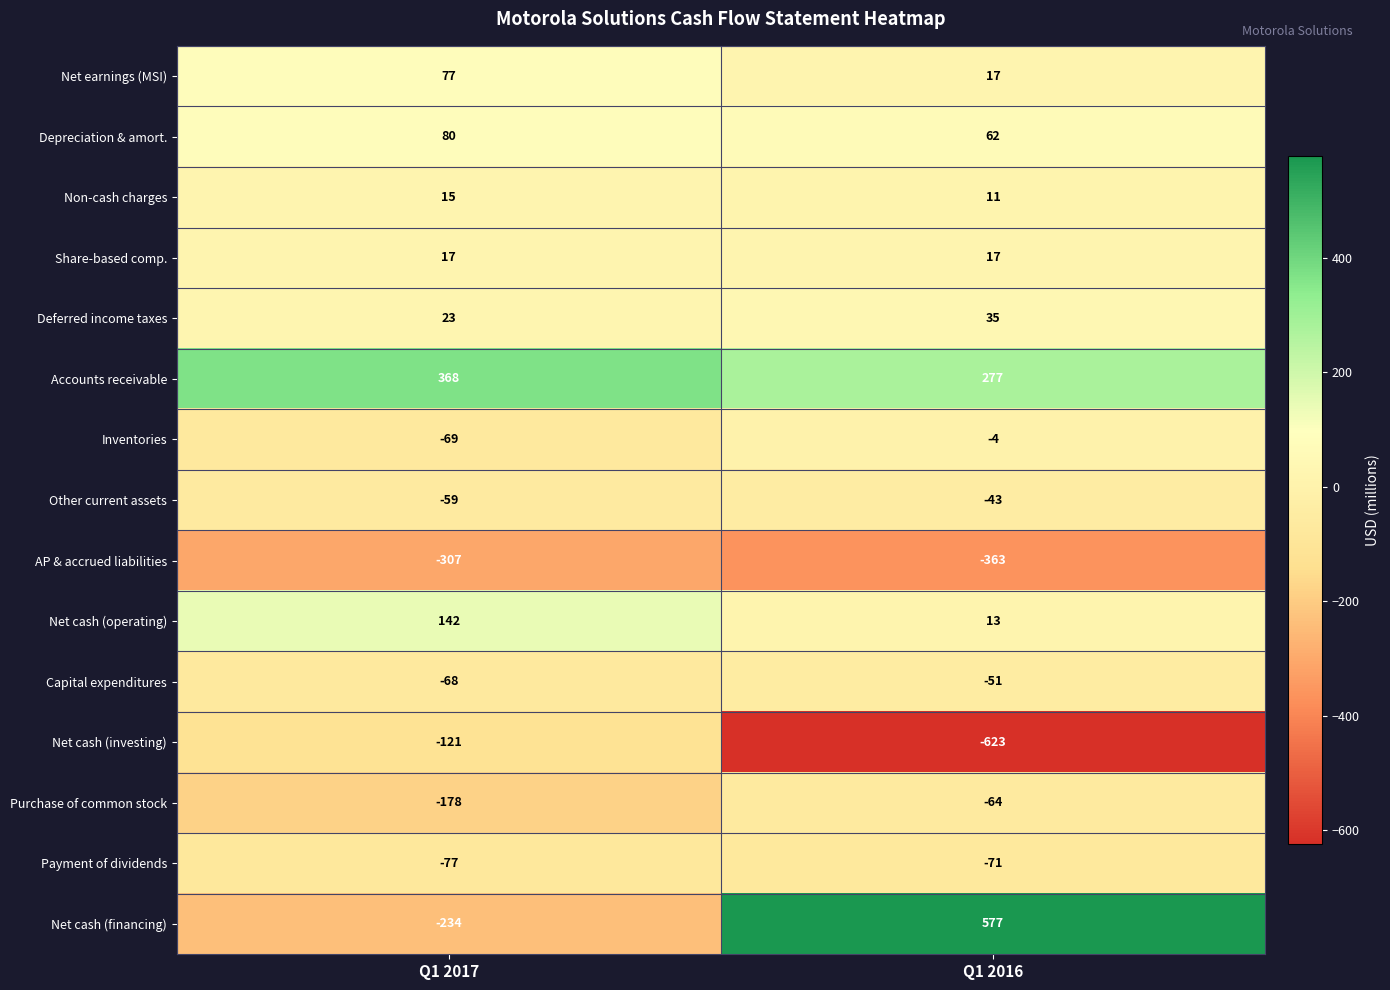

How many distinct data groups are displayed?

15